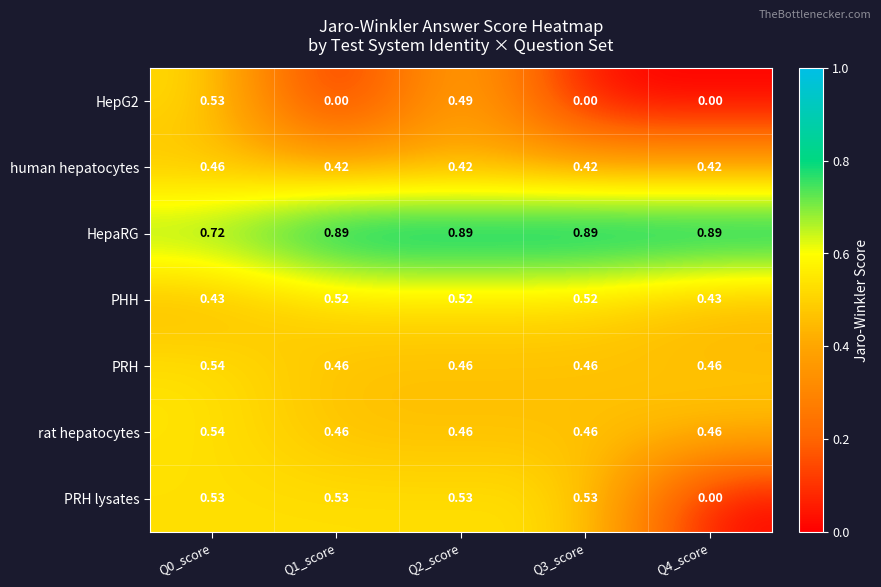

At how many categories does at least one series exceed 0?

5